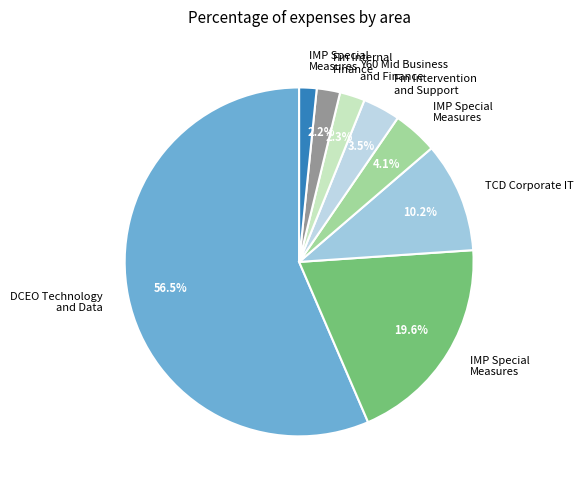

How many slices are in this pie chart?

8